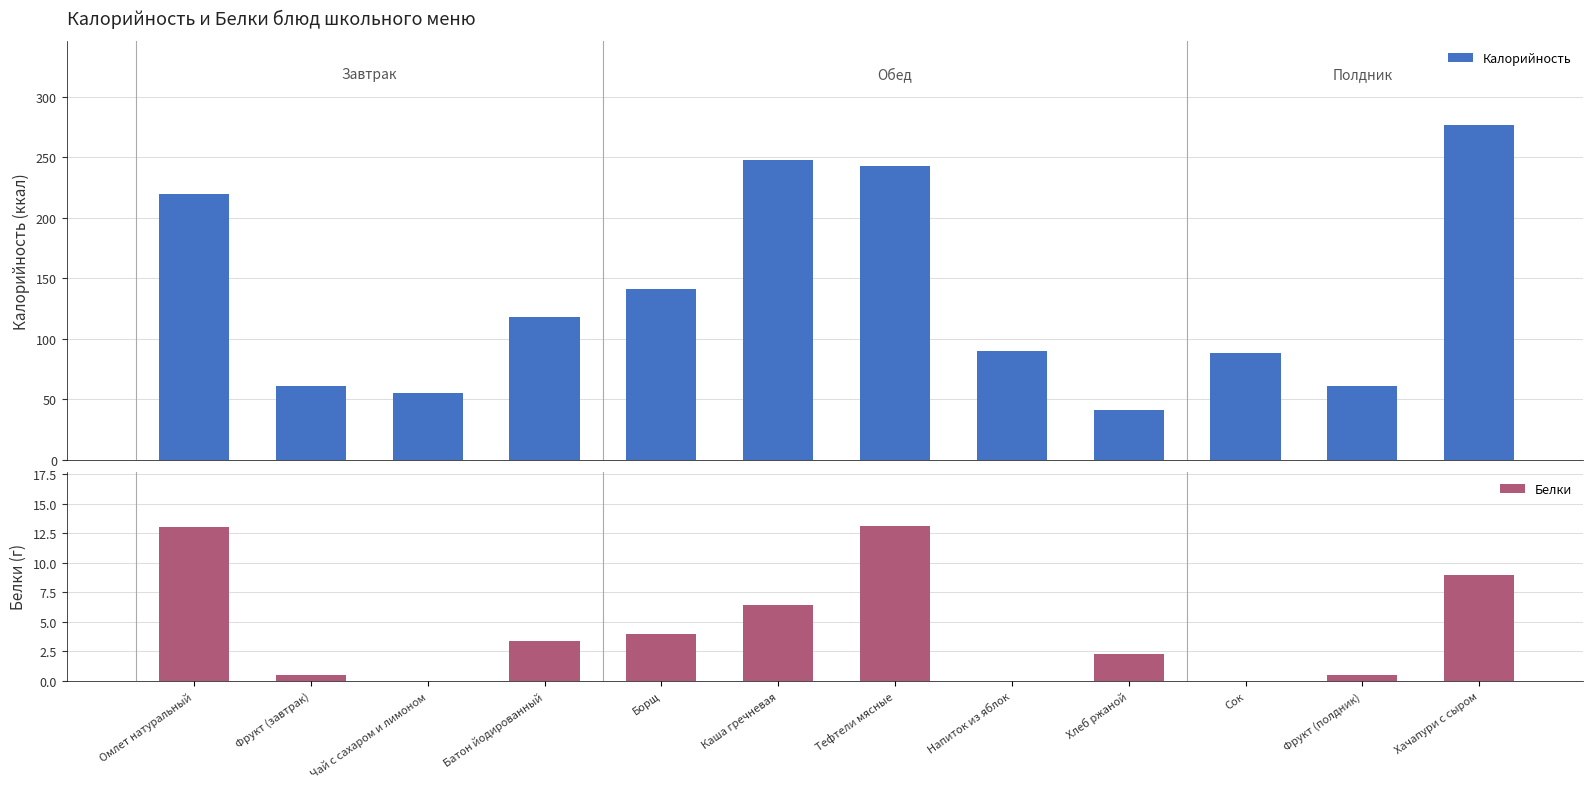

What value does the Калорийность series have at Фрукт (полдник)?

61.0